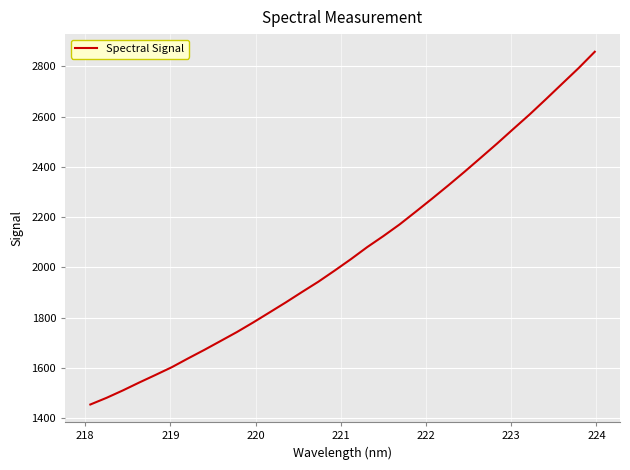

Count the number of categories in the chart.

32